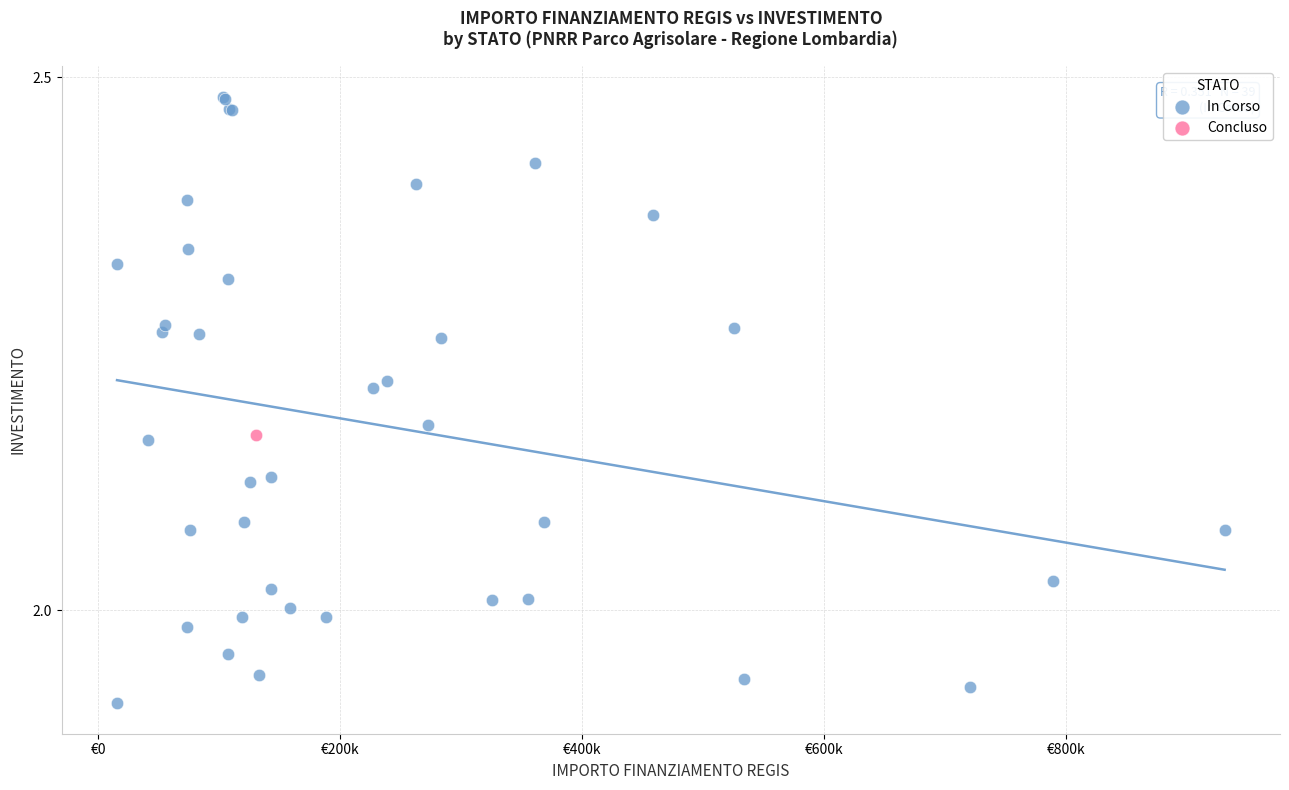

What are all the series names shown in the legend?

In Corso, Concluso